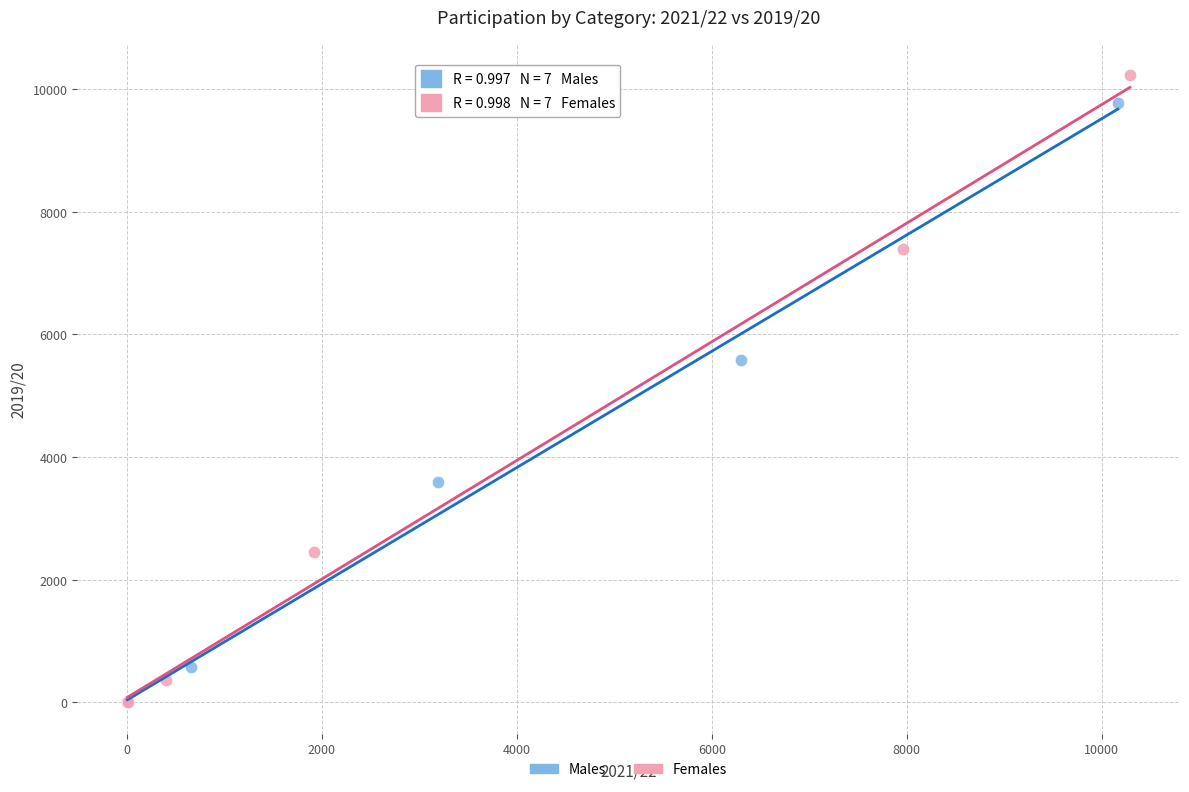

Which series reaches the maximum Y coordinate?

Females